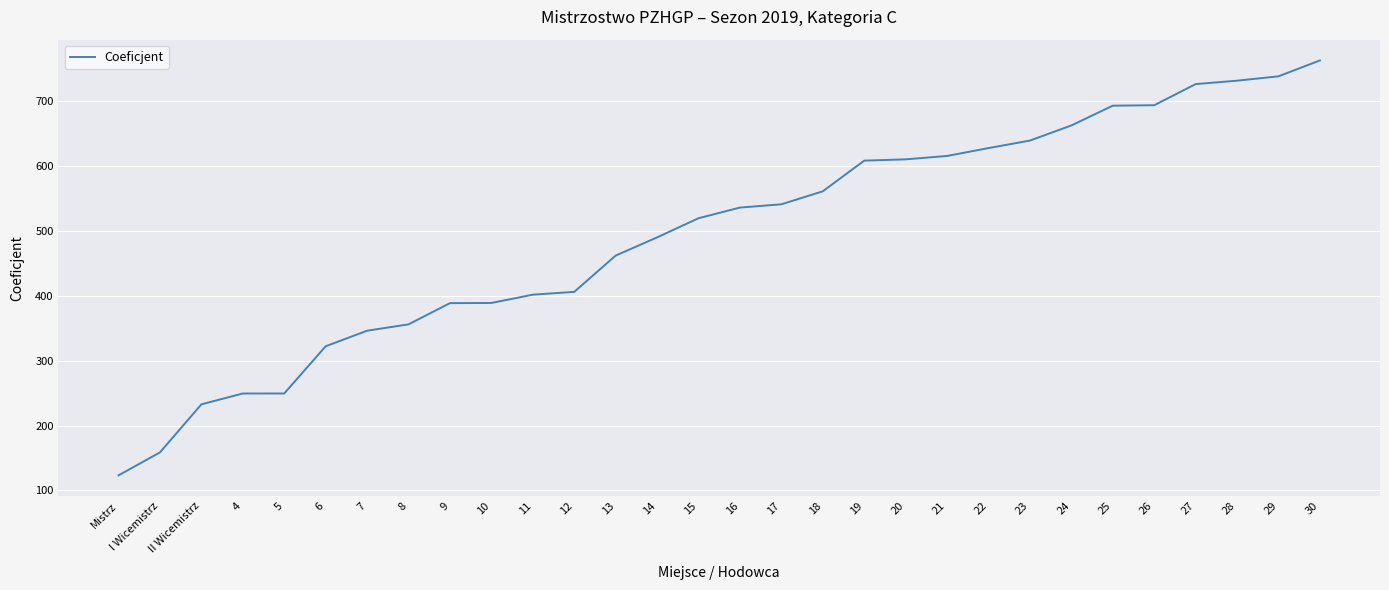

What value does the data have at 24?

662.3